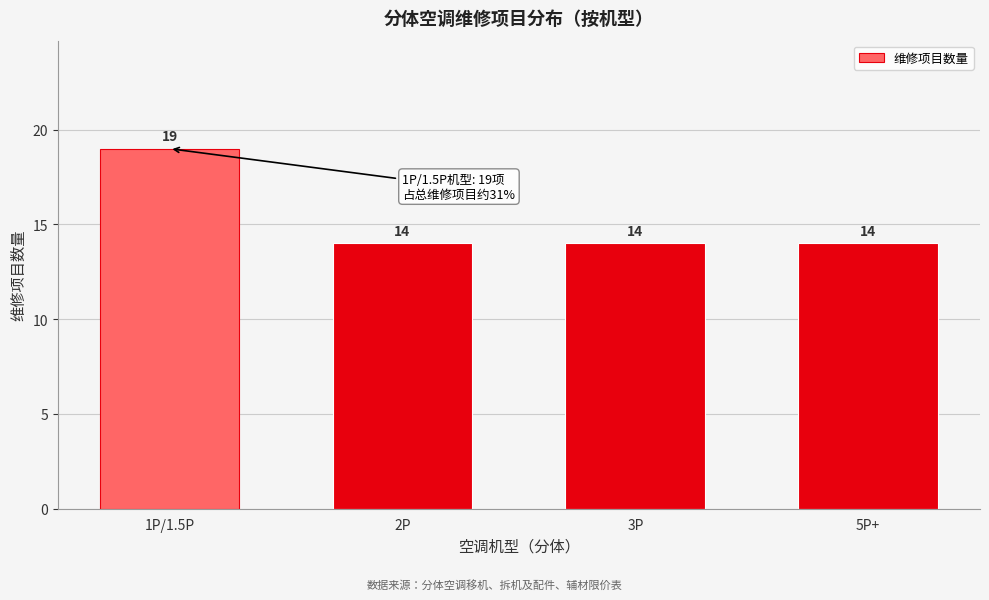

Reading right to left, transcribe all the data shown in this chart.

5P+=14	3P=14	2P=14	1P/1.5P=19